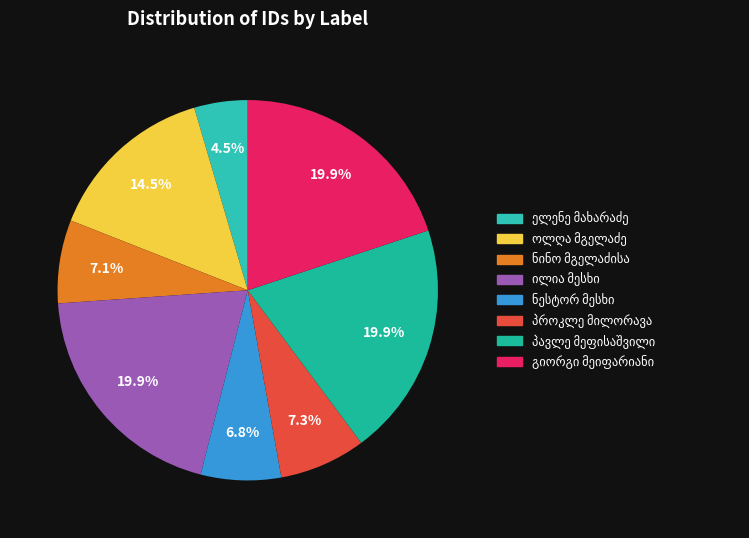

How many segments does this pie chart have?

8